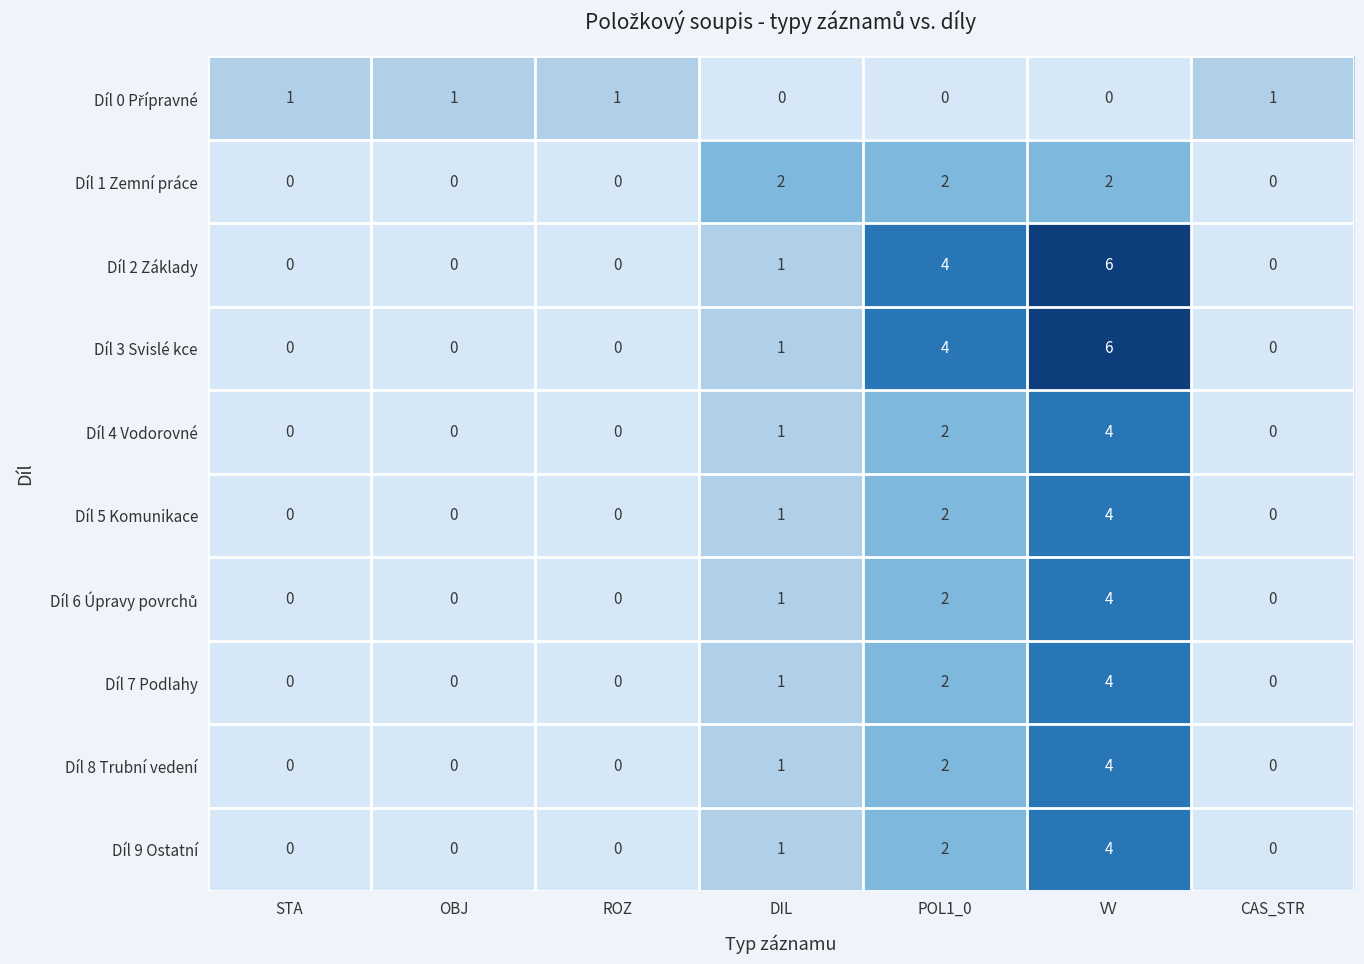

Count the number of data series in this chart.

10